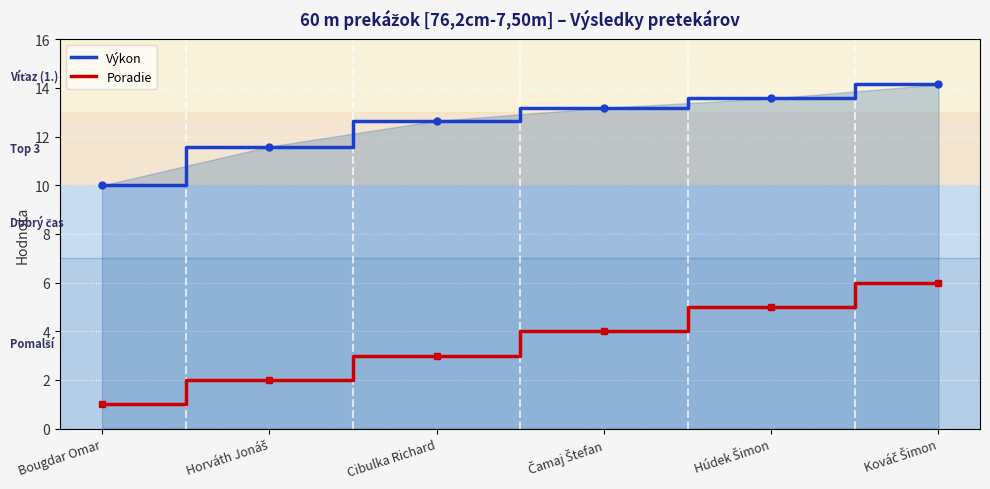

Which series has the largest total across all categories?

Výkon